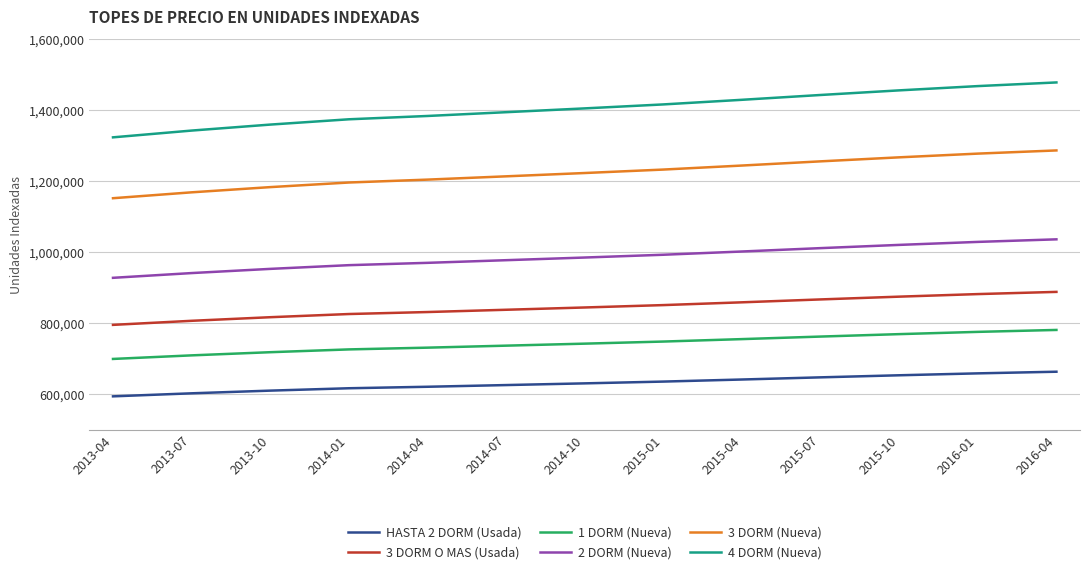

List the series in order of their peak value, lowest first.

HASTA 2 DORM (Usada), 1 DORM (Nueva), 3 DORM O MAS (Usada), 2 DORM (Nueva), 3 DORM (Nueva), 4 DORM (Nueva)